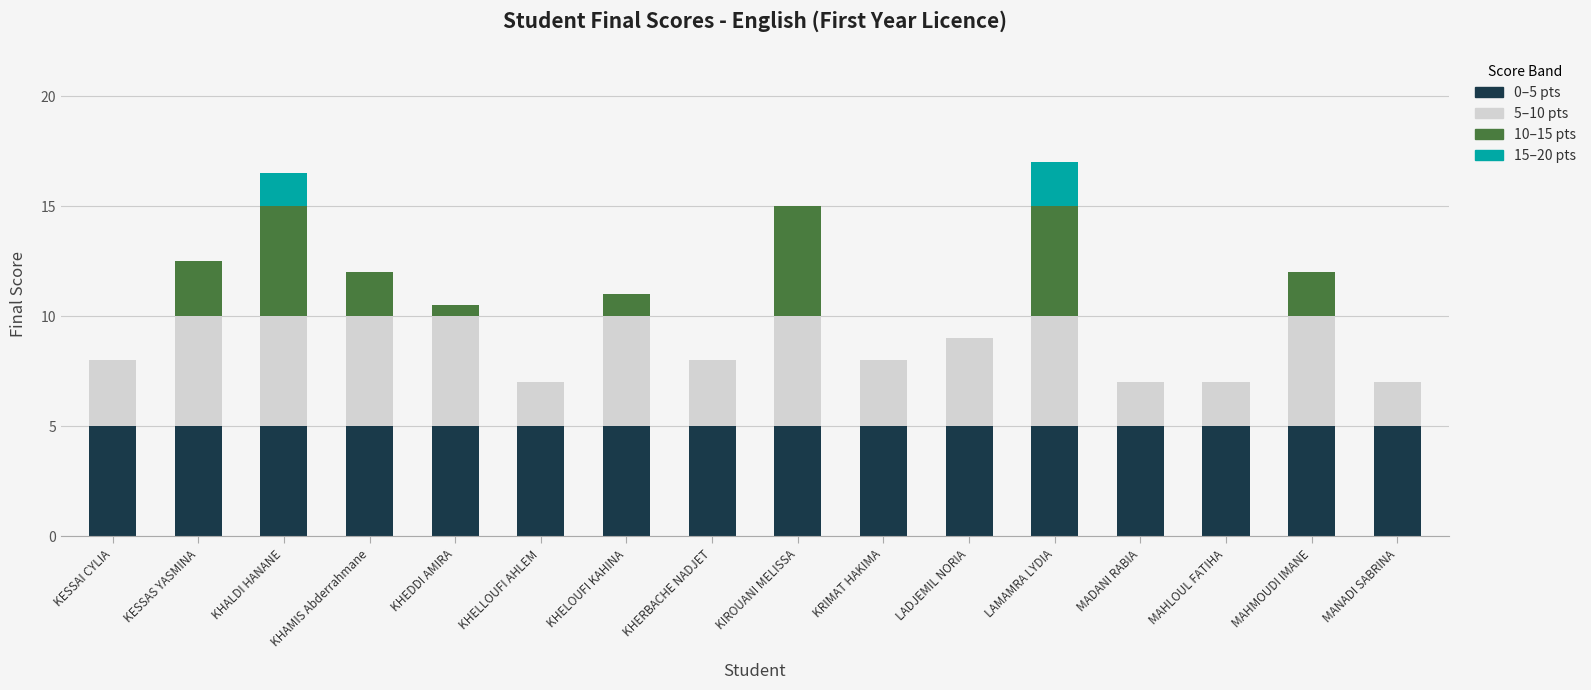

What is the total value across all series at MAHMOUDI IMANE?

12.0